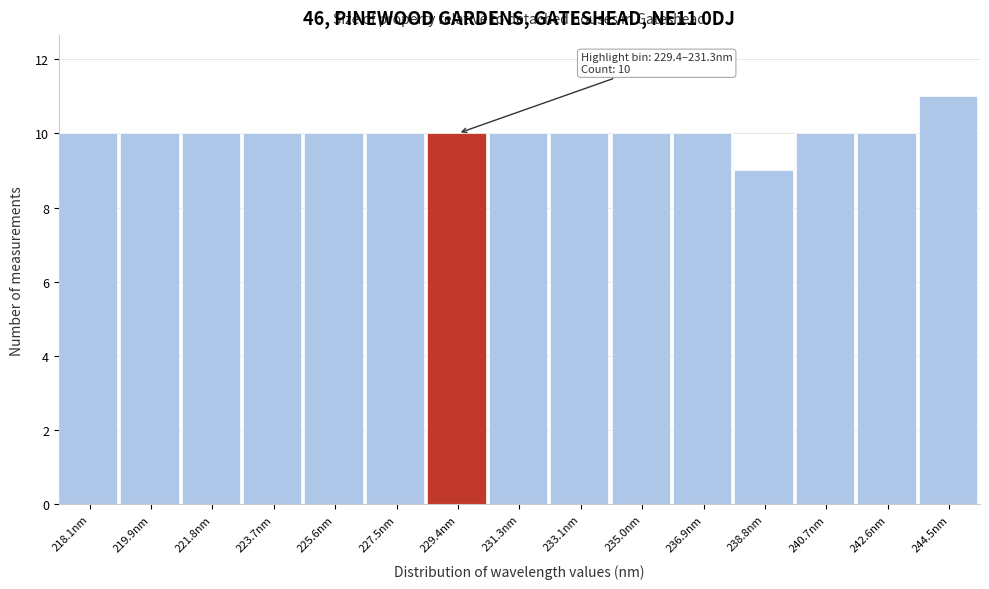

Reading left to right, transcribe all the data shown in this chart.

10	10	10	10	10	10	10	10	10	10	10	9	10	10	11